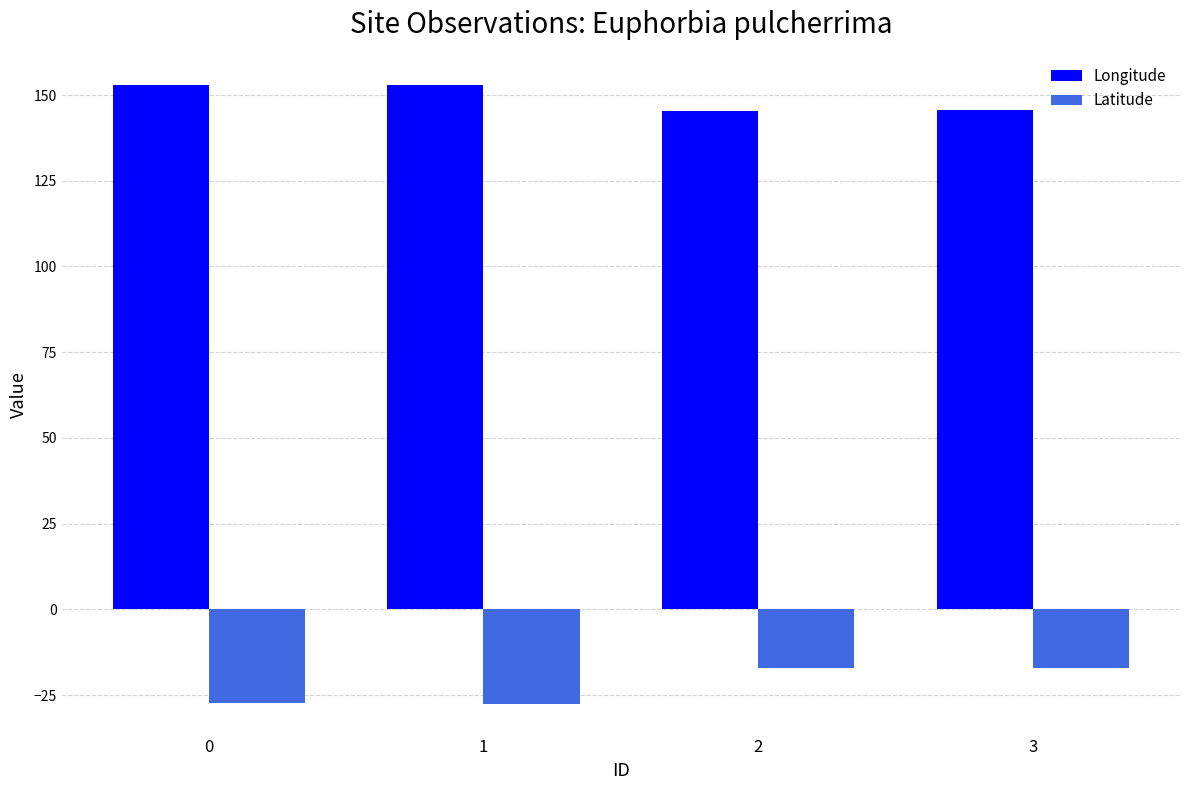

What is the value of the Latitude bar at the 2nd from the left?

-27.5